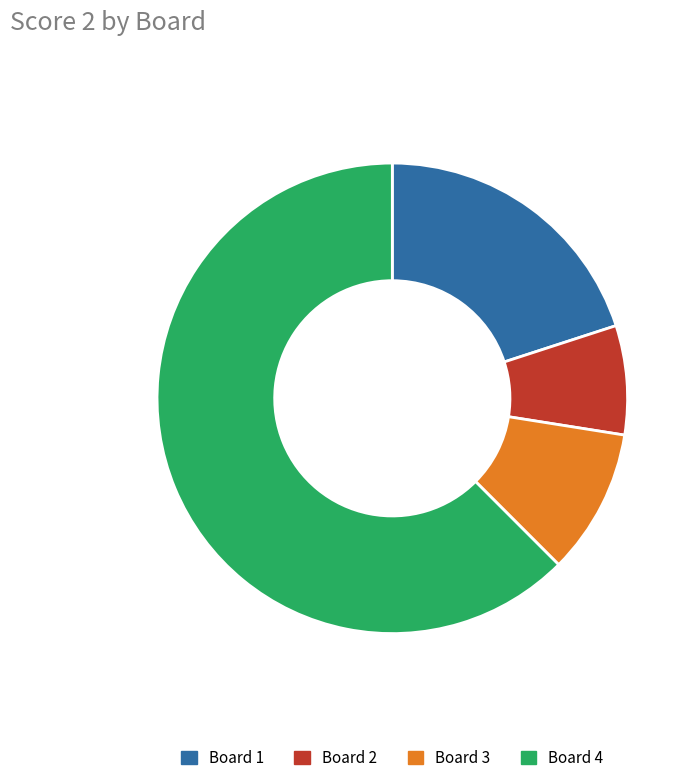

Which slice is the largest?

Board 4